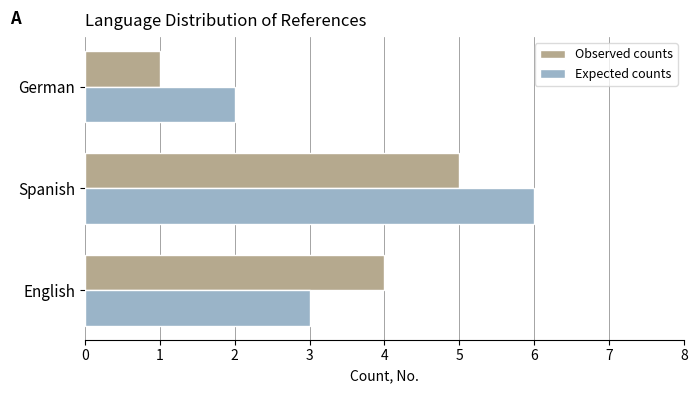

The Observed counts series shows 7 at Spanish. True or false?

False